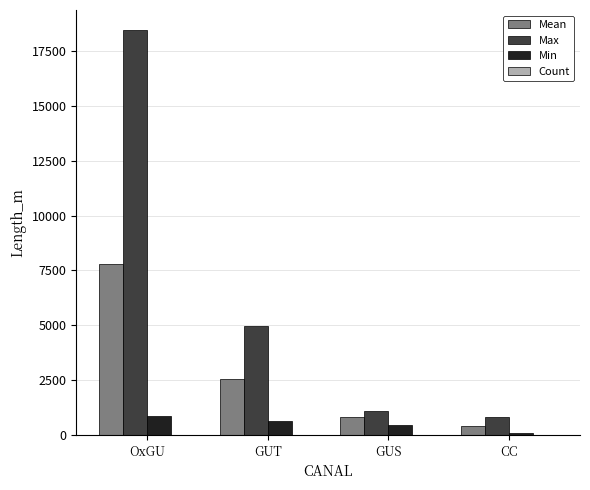

Between OxGU and GUT, which series saw the biggest shift?

Max